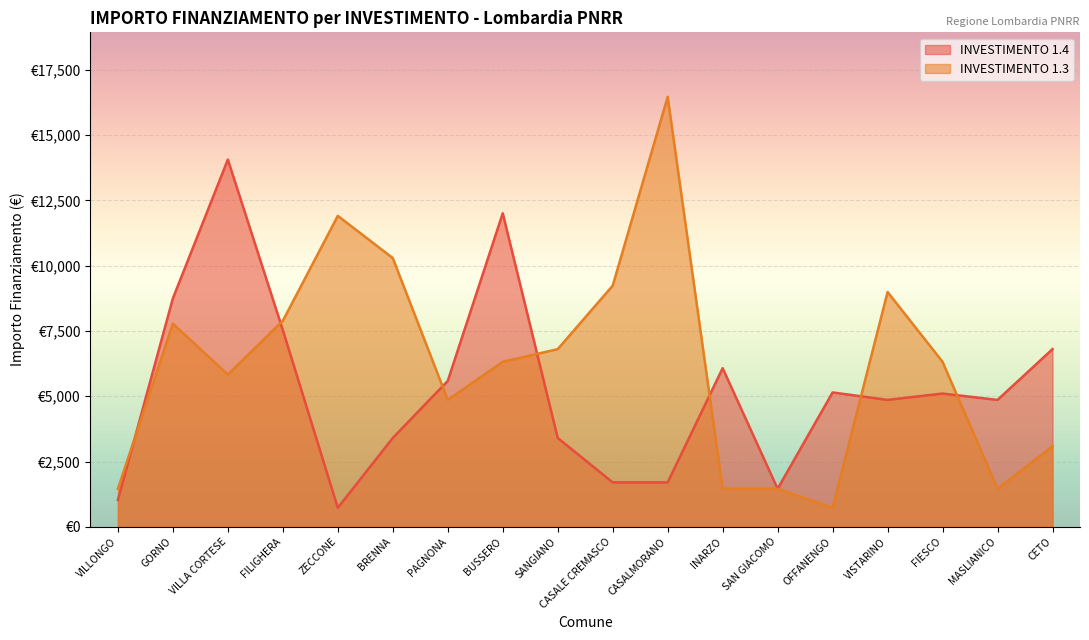

Which category has the lowest value in the 1.4 series?

ZECCONE